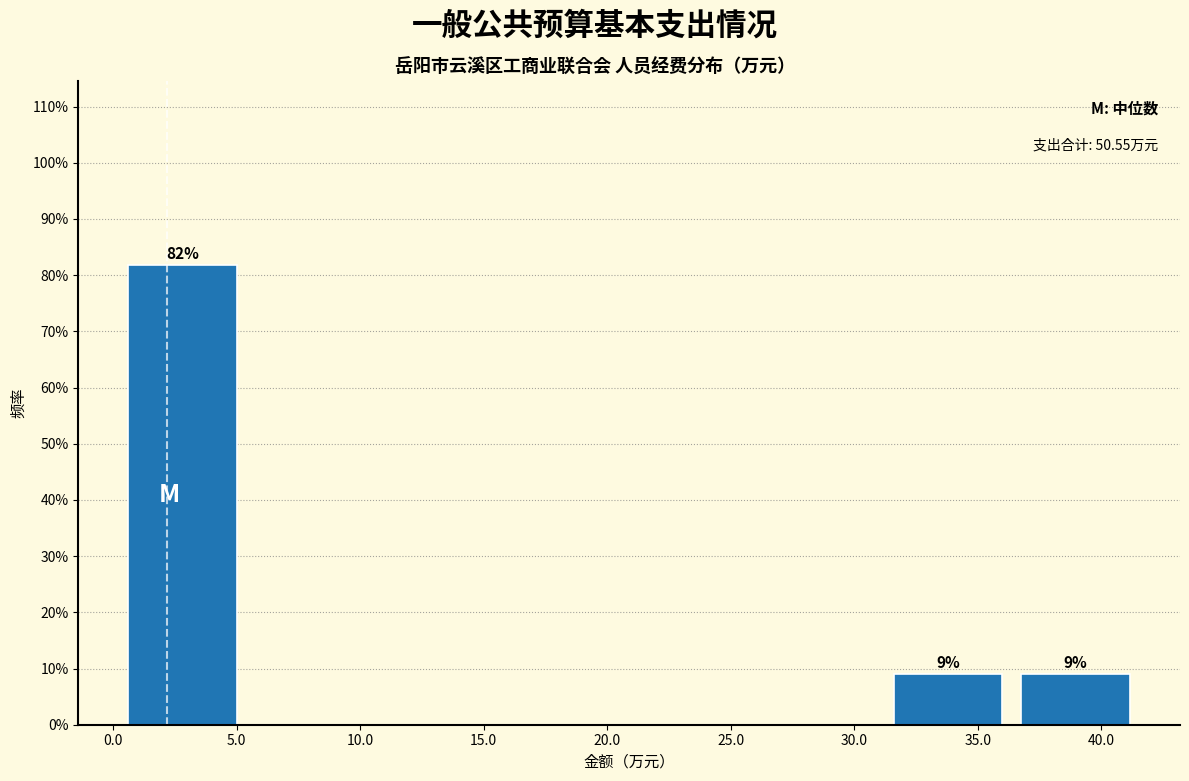

Which range on the x-axis has the tallest bar?

0.0 to 5.5